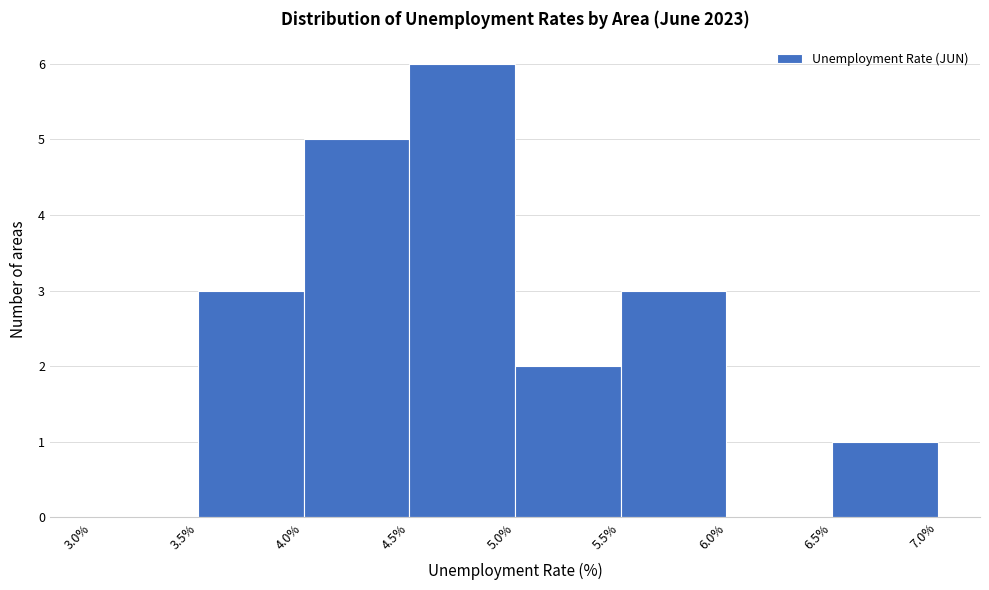

What is the height of the bar covering 4.5% to 5.0% on the x-axis? The values are not printed on the chart, so give them approximately, as read against the axis.

6